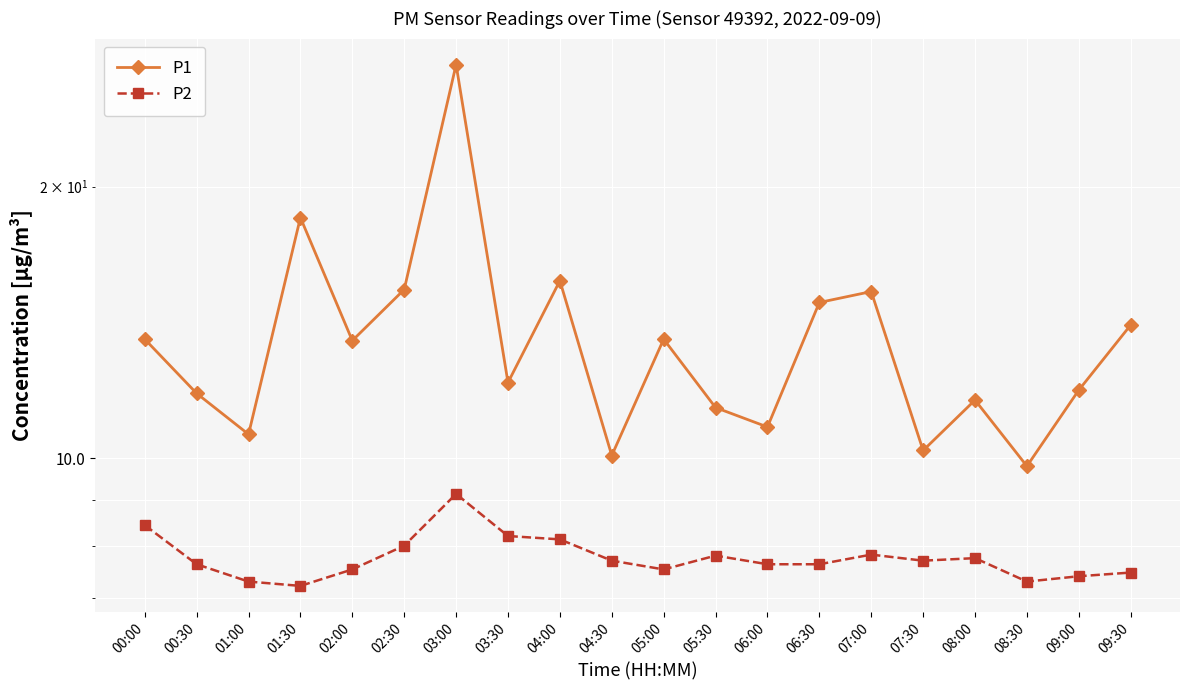

Rank the series at 04:00 from lowest to highest value.

P2, P1